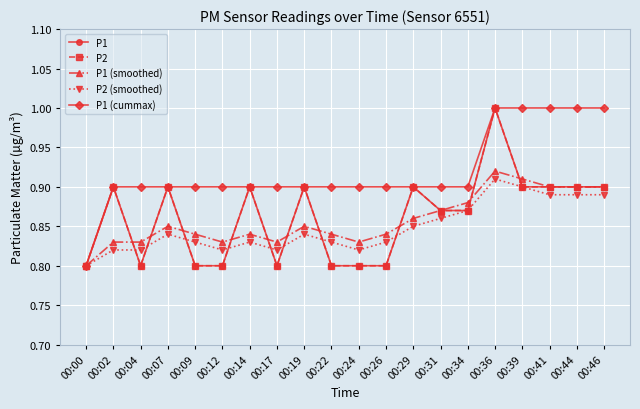

At which category does P1 reach its first local valley?

00:04